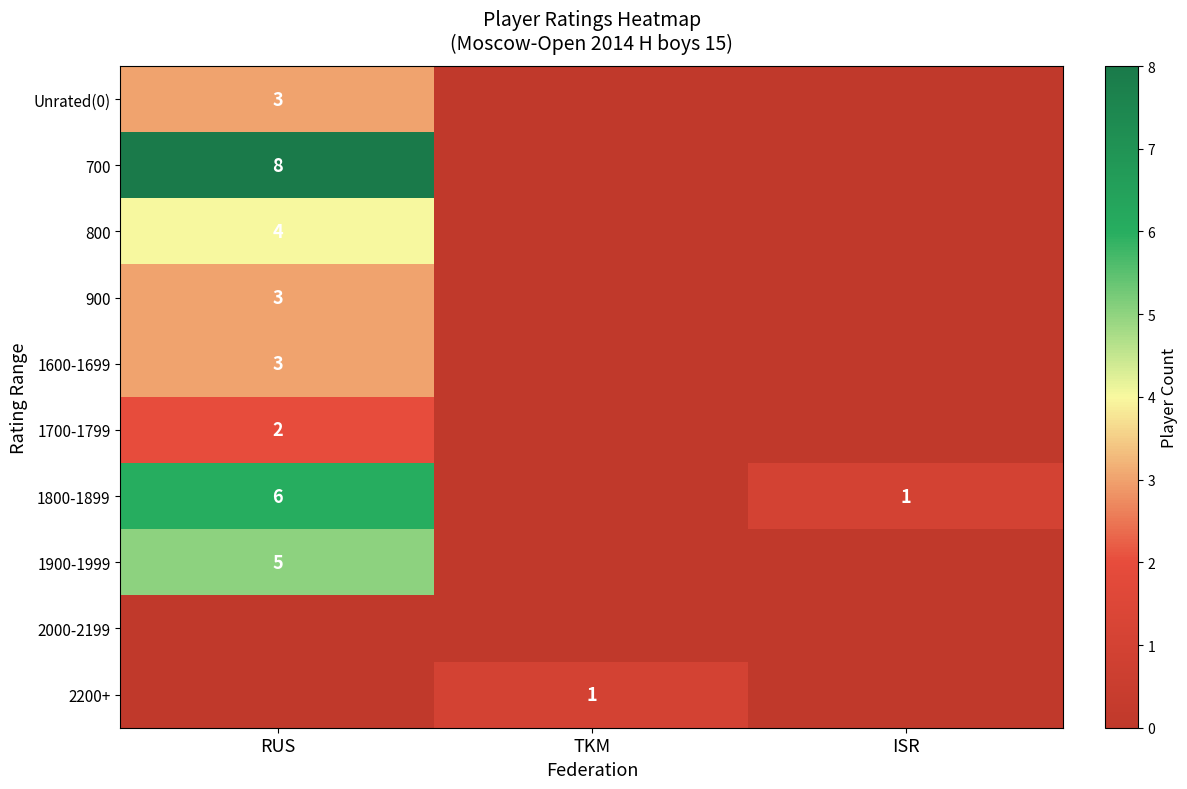

The value of 1600-1699 at RUS is 3. True or false?

True